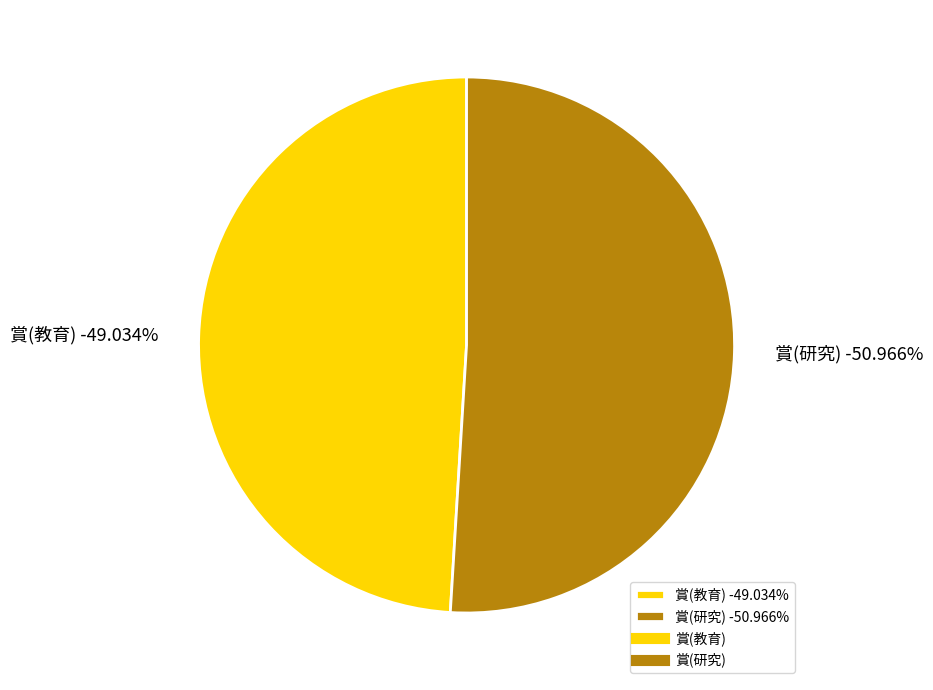

Count the number of slices in the pie.

2